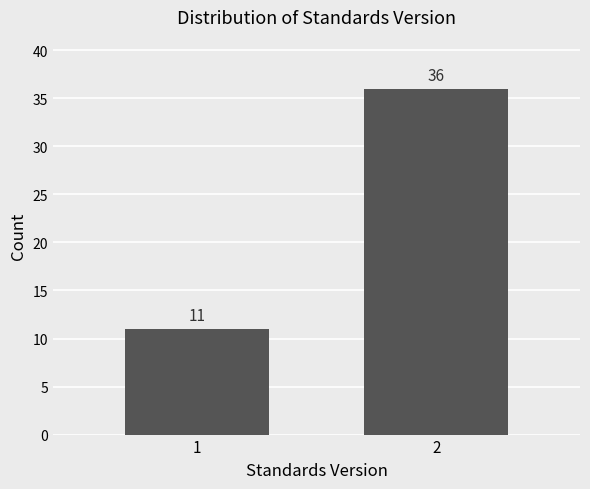

Reading left to right, list all the values displayed in this chart.

1=11	2=36